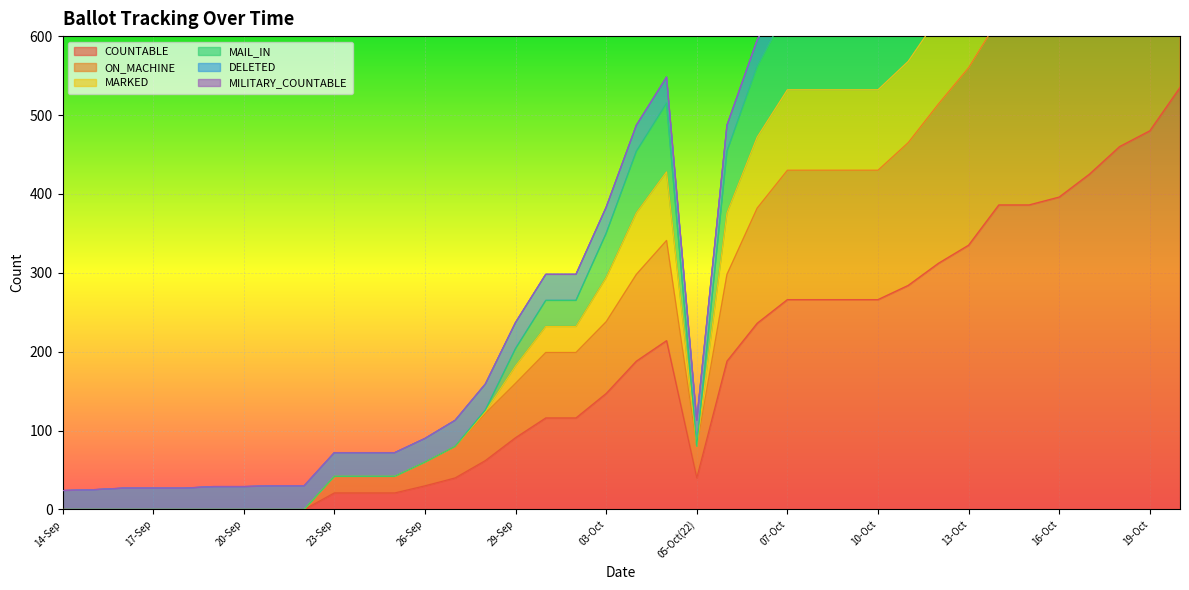

The value of MARKED at 28-Sep is 69. True or false?

False